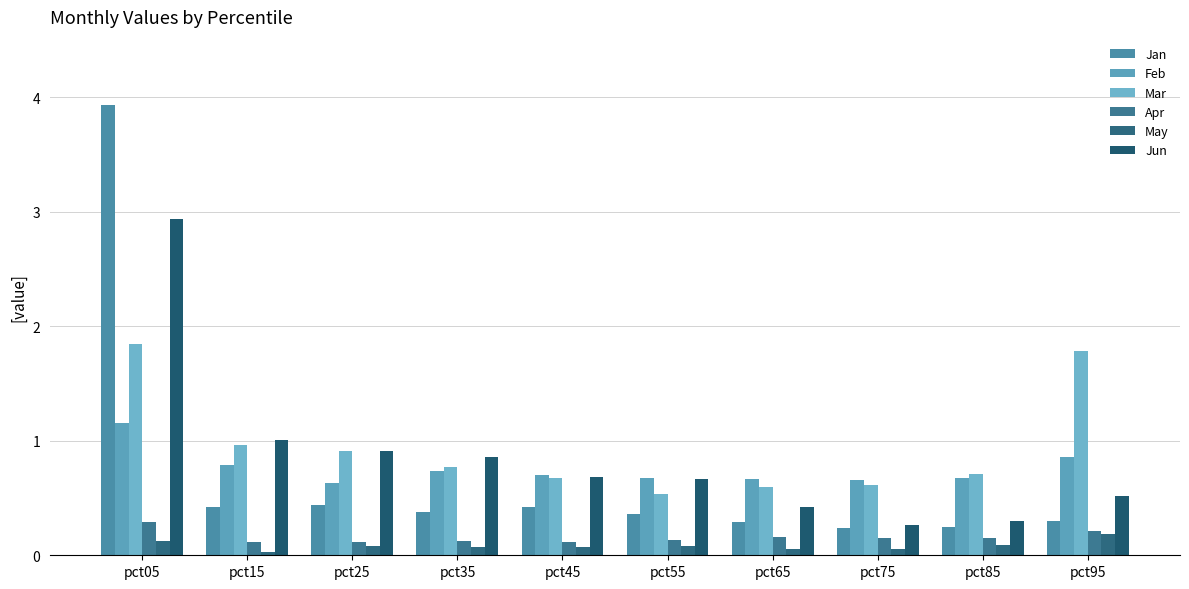

What is the maximum value shown in the chart?

3.9